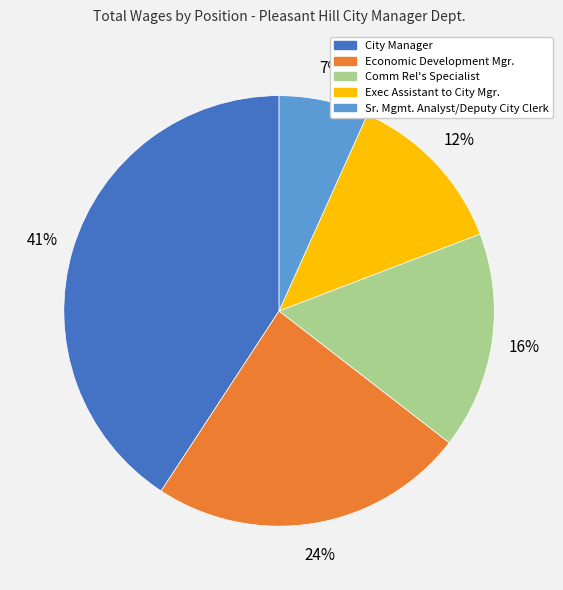

Count the number of slices in the pie.

5